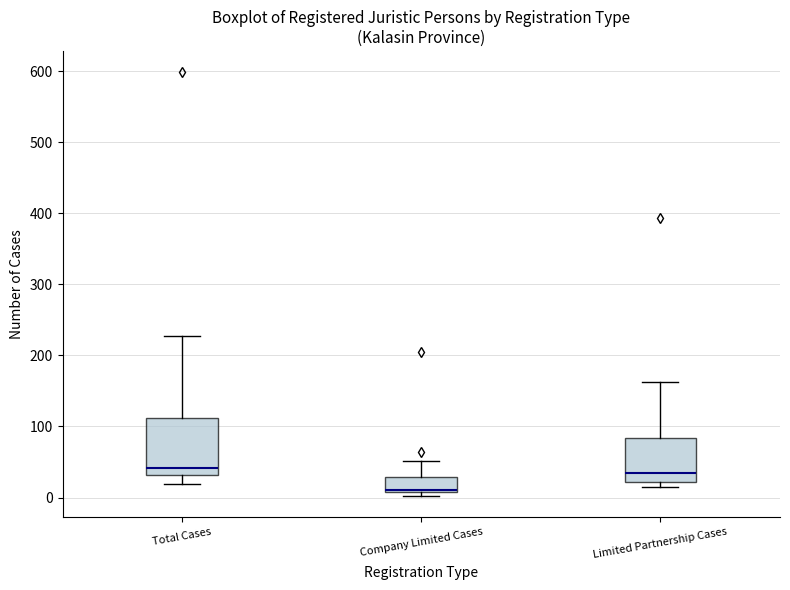

Reading left to right, transcribe this box plot: for each box, give where its median line is, the range the box spans, and where its two whiskers end, as read against the y-axis. The values are not printed on the chart, so give them approximately, as read against the axis.

Total Cases: median 40, box 30 to 110, whiskers 20 to 230
Company Limited Cases: median 10 (just above the box's lower edge), box 10 to 30, whiskers 0 to 50
Limited Partnership Cases: median 30, box 20 to 80, whiskers 20 (just below the box's lower edge) to 160